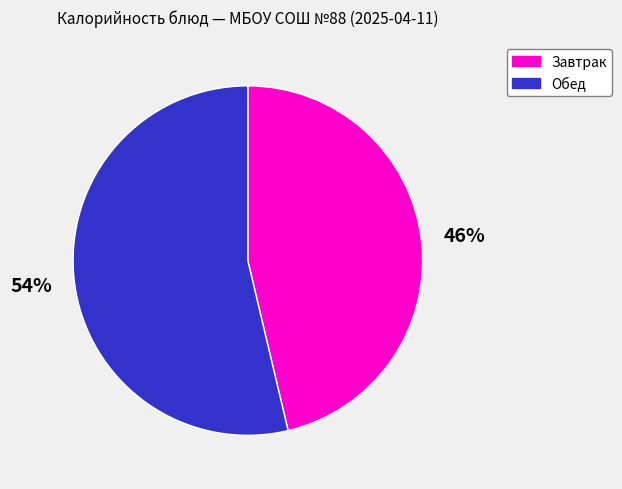

To the nearest percent, what is the average slice percentage?

50%